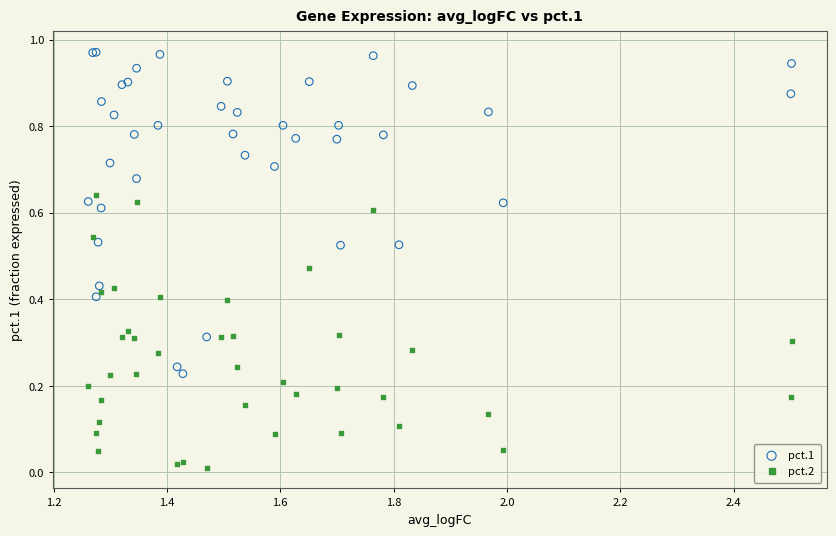

Which series has the widest spread of Y values?

pct.1